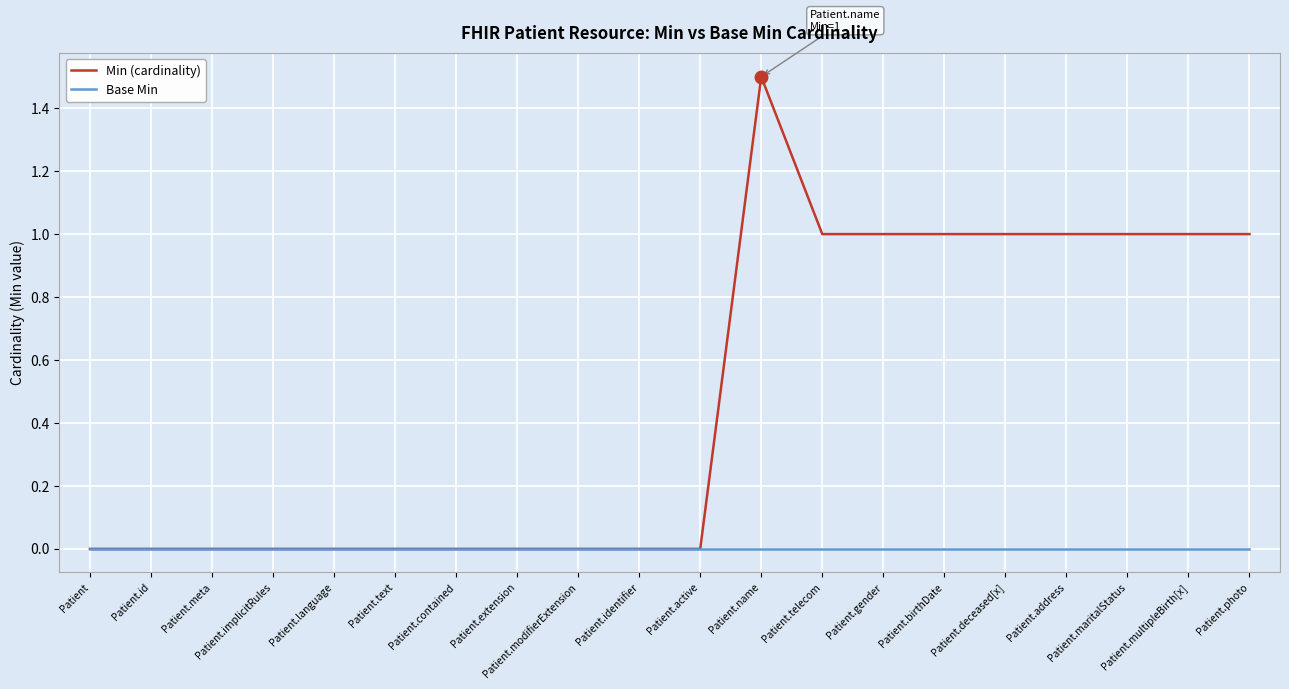

True or false: Base Min has more than 1 interior local peaks.

False